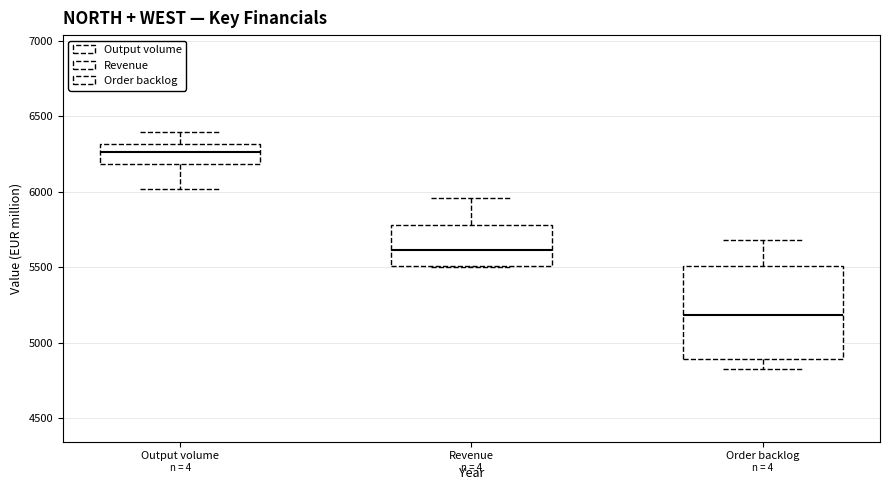

Reading left to right, read every box against the y-axis: the position of its median line, the range the box covers, and the ends of its whiskers. The values are not printed on the chart, so give them approximately, as read against the axis.

Output volume: median 6250, box 6200 to 6300, whiskers 6000 to 6400
Revenue: median 5600, box 5500 to 5800, whiskers 5500 to 5950
Order backlog: median 5200, box 4900 to 5500, whiskers 4850 to 5700